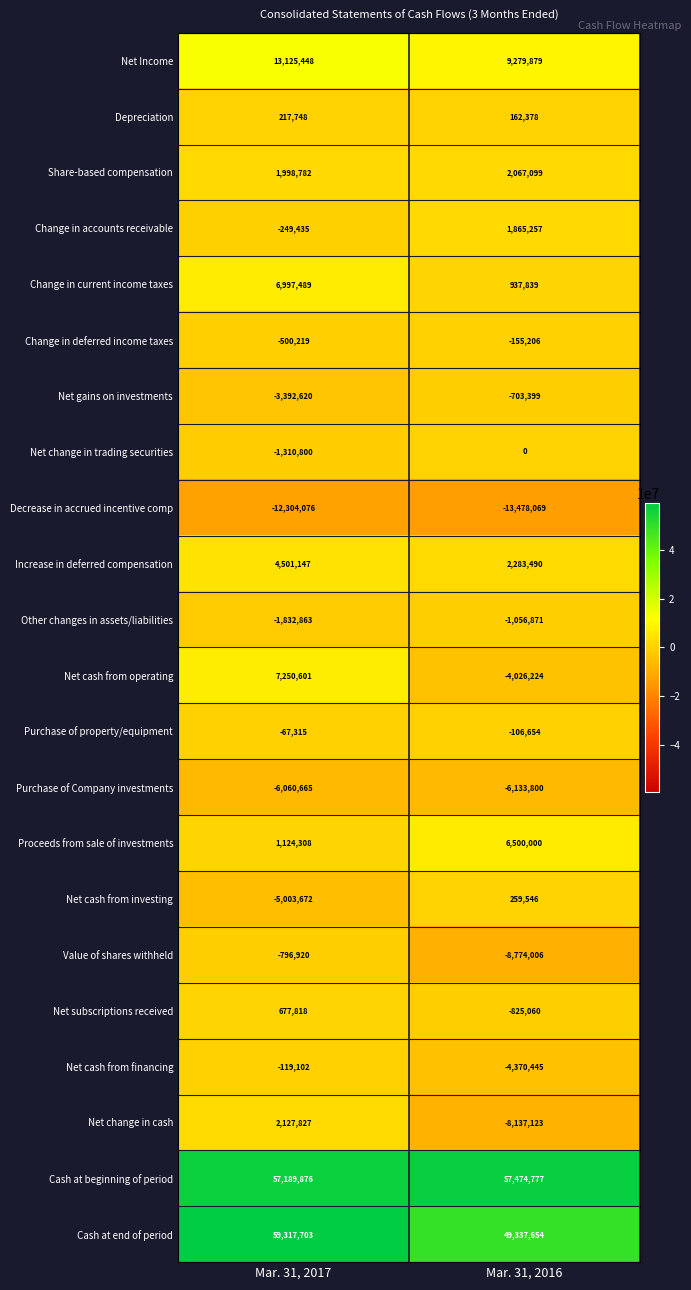

How many categories are shown in the chart?

2